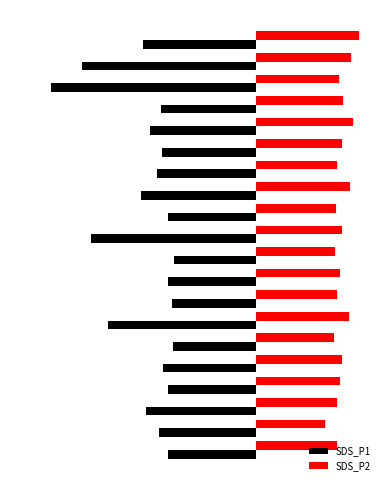

Reading left to right, transcribe all the data shown in this chart.

SDS_P1: -3.3	-3.6	-4.1	-3.3	-3.5	-3.1	-5.5	-3.1	-3.3	-3.1	-6.1	-3.3	-4.3	-3.7	-3.5	-4.0	-3.5	-7.6	-6.5	-4.2
SDS_P2: 3.0	2.6	3.0	3.1	3.2	2.9	3.4	3.0	3.1	2.9	3.2	3.0	3.5	3.0	3.2	3.6	3.2	3.1	3.5	3.8